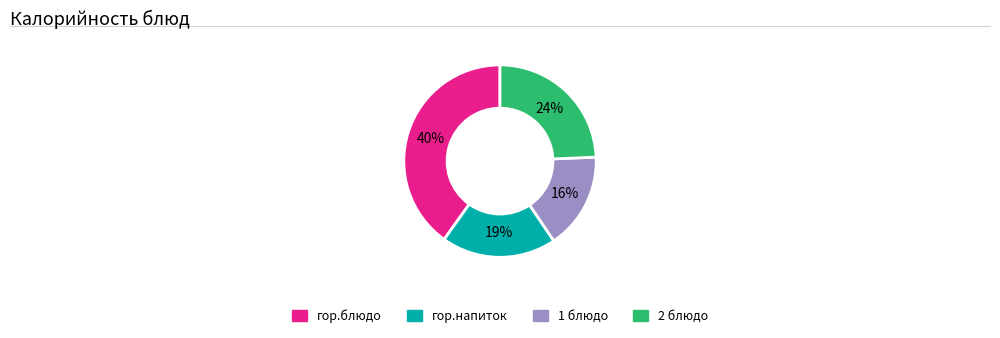

To the nearest percent, what is the difference between the largest and smallest slice percentages?

24%